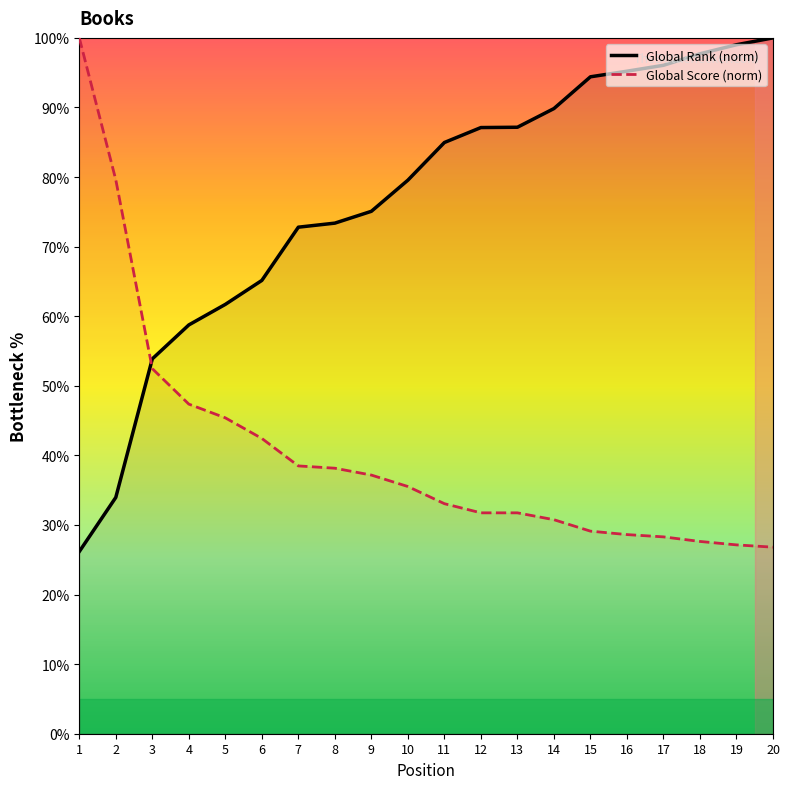

At which label is Global Rank closest to 63?

5